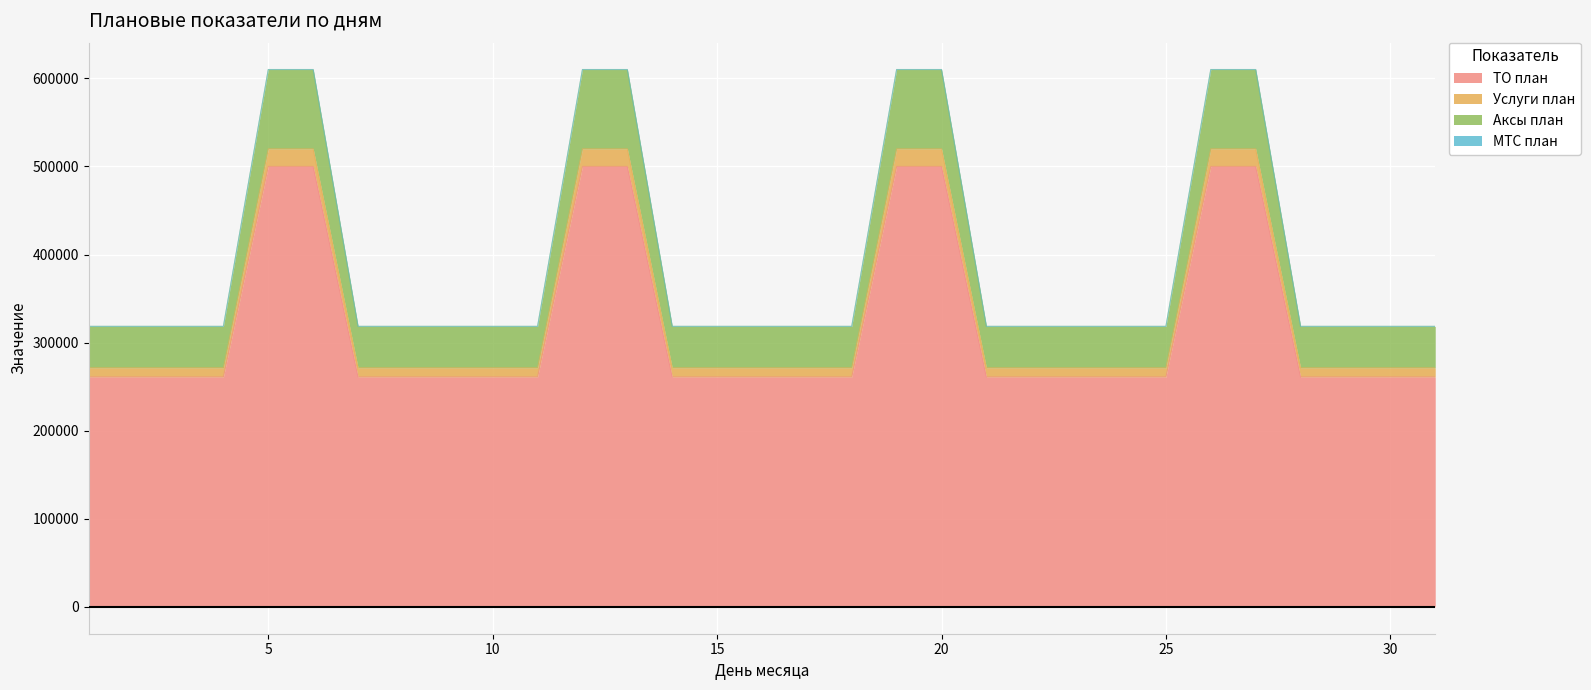

How many values in the ТО план series exceed 261000?

8